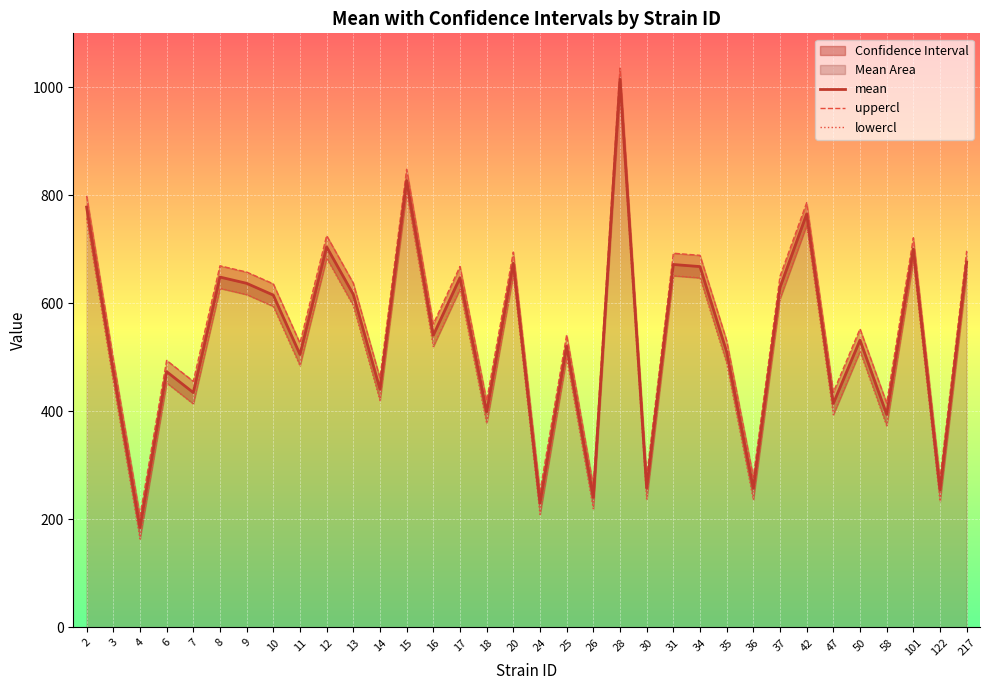

How many interior local peaks does the uppercl series have?

12